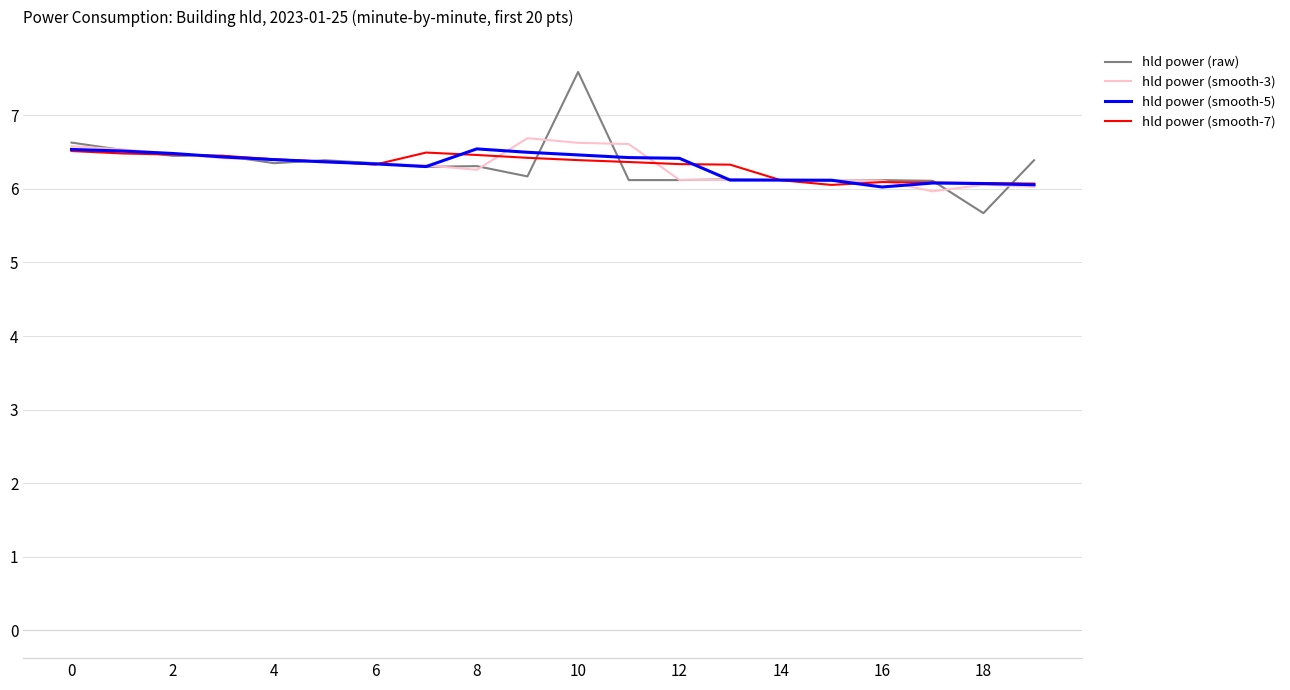

What is the maximum value shown in the chart?

7.6